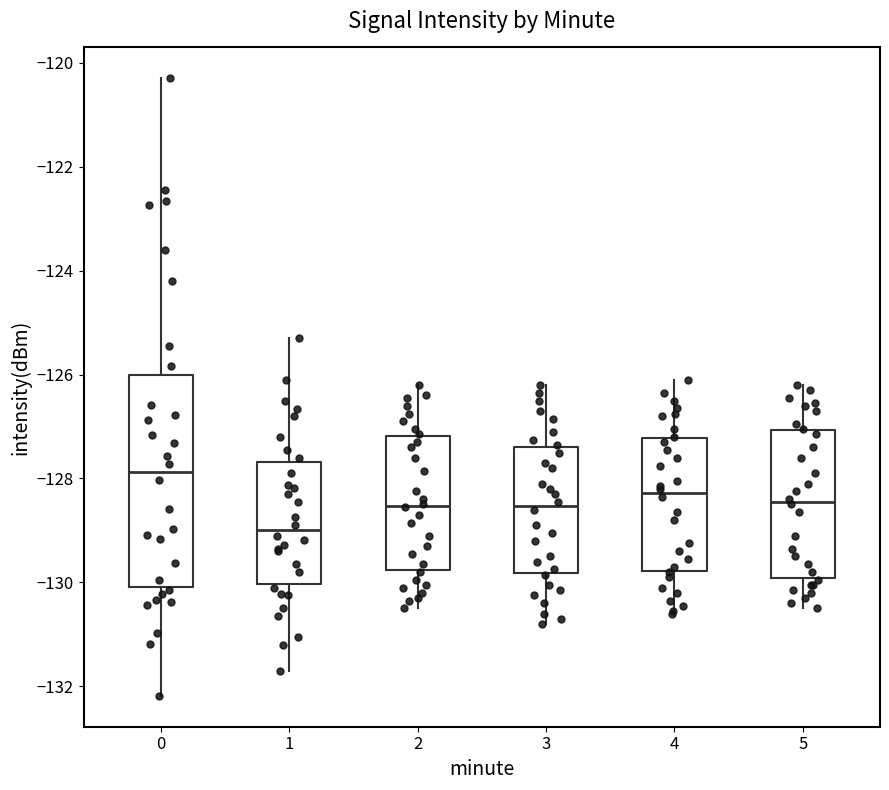

Comparing the boxes themselves (not the whiskers), which one is the tallest?

0